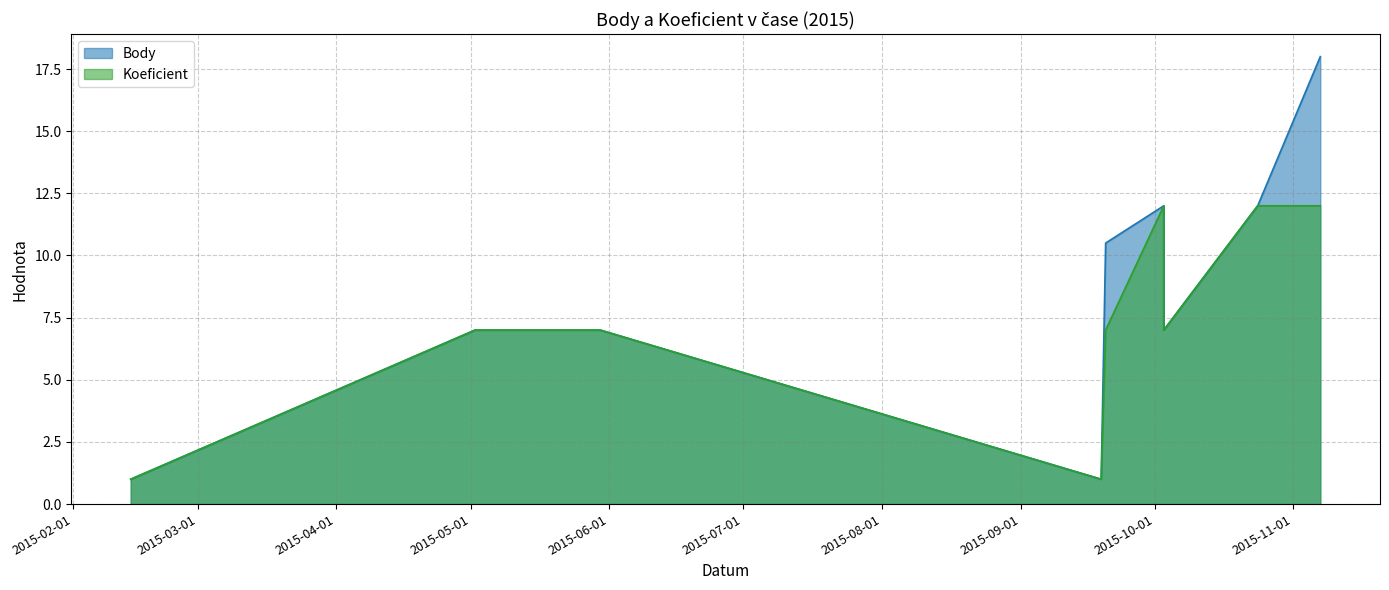

True or false: Koeficient has a value of 7.0 at 2015-09-20.

True